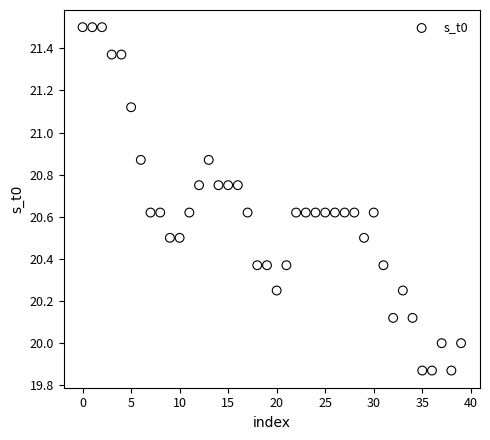

What is the range of Y values (max minus min)?

1.6